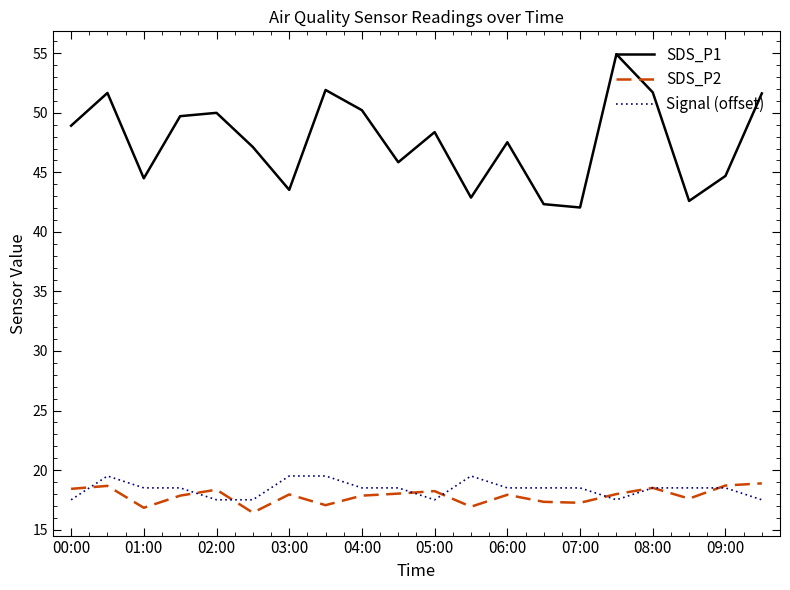

Which series has the largest total across all categories?

SDS_P1